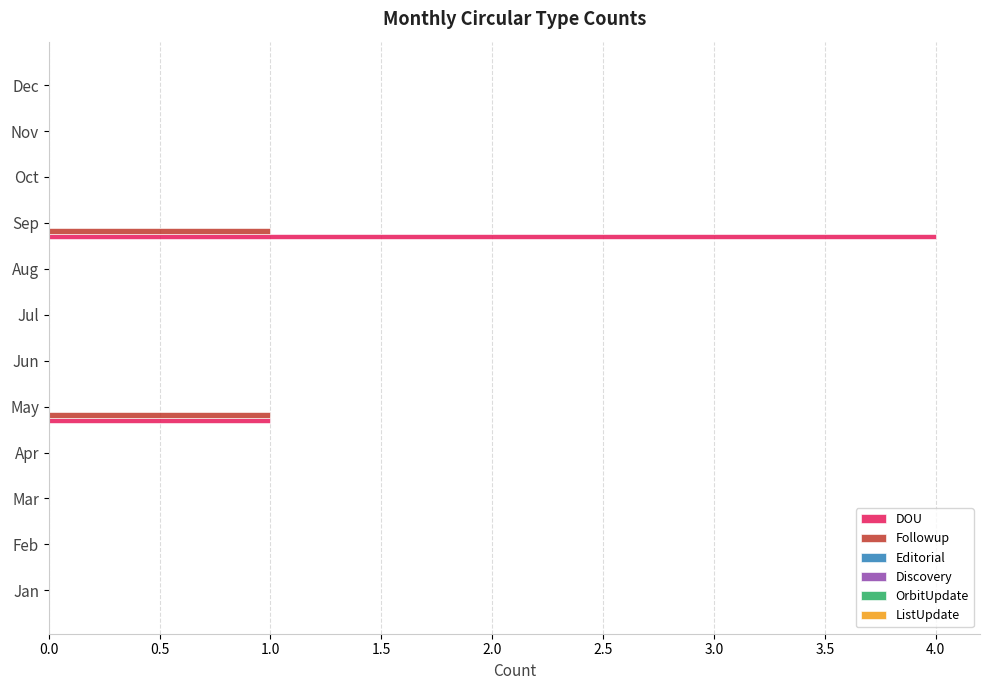

Is it true that Followup equals 0 at Oct?

True